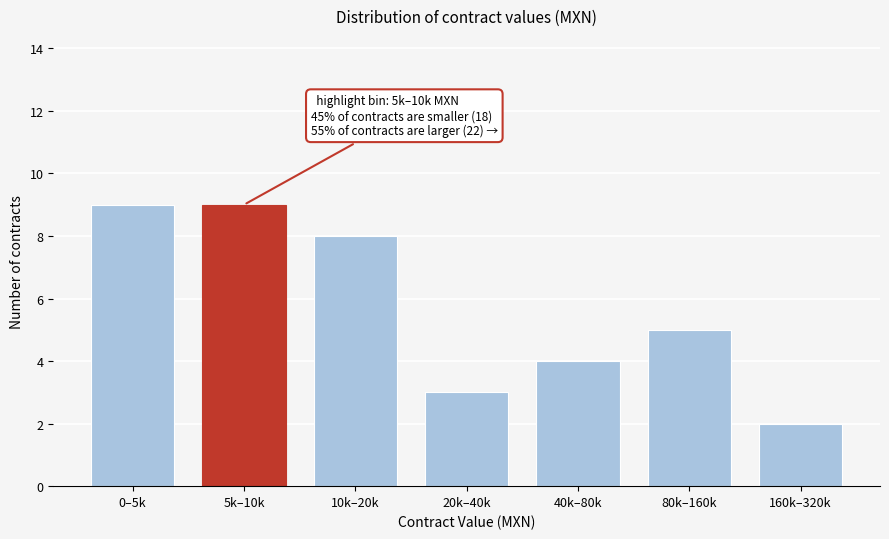

Reading right to left, transcribe all the data shown in this chart.

2	5	4	3	8	9	9